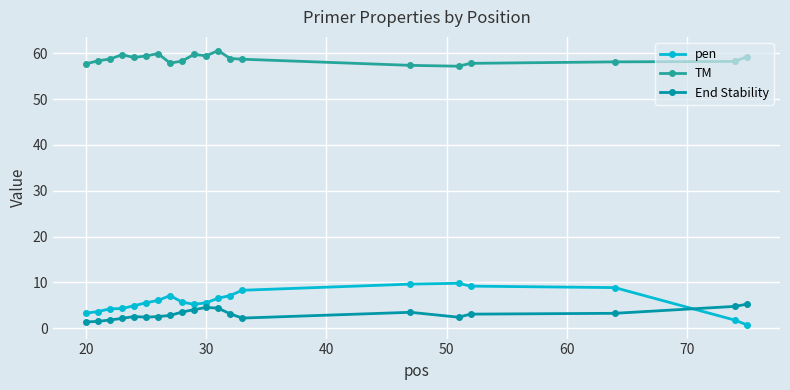

What is the sum of all End Stability values?

61.7